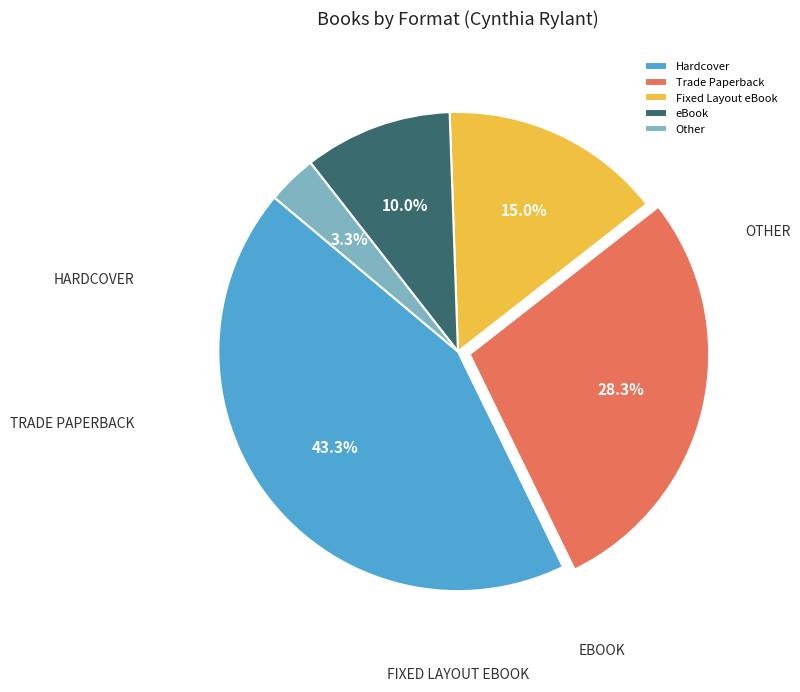

Which category has the smallest portion of the pie?

Other